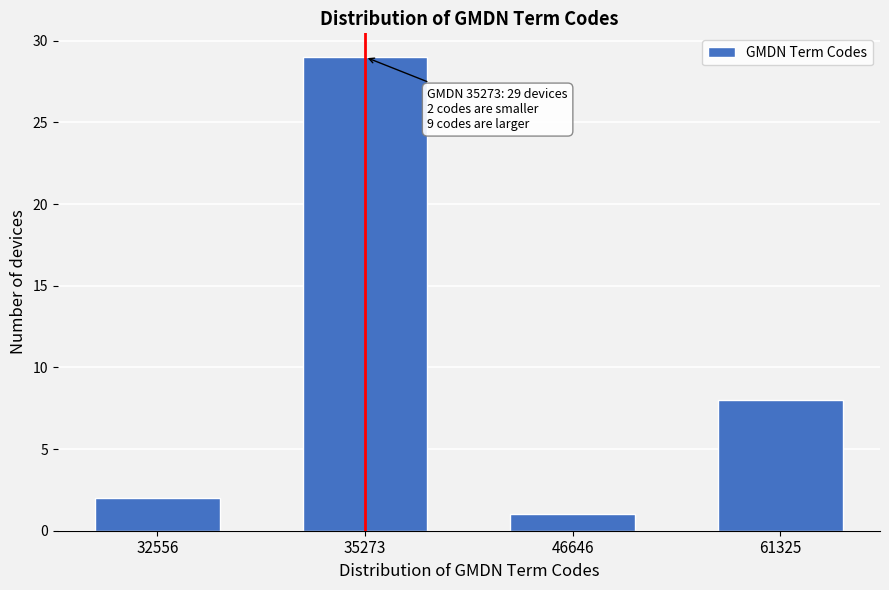

Reading right to left, list all the values displayed in this chart.

8	1	29	2